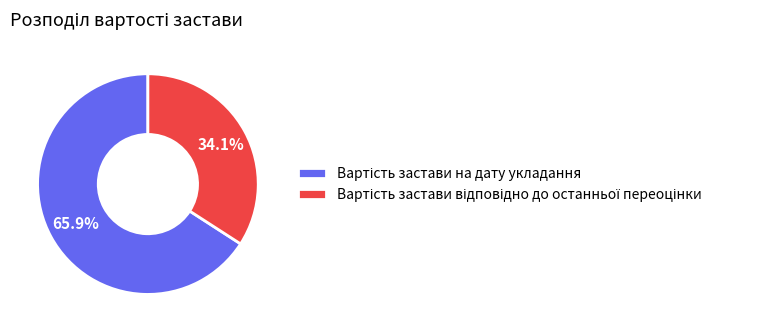

Does any single category account for the majority?

Yes